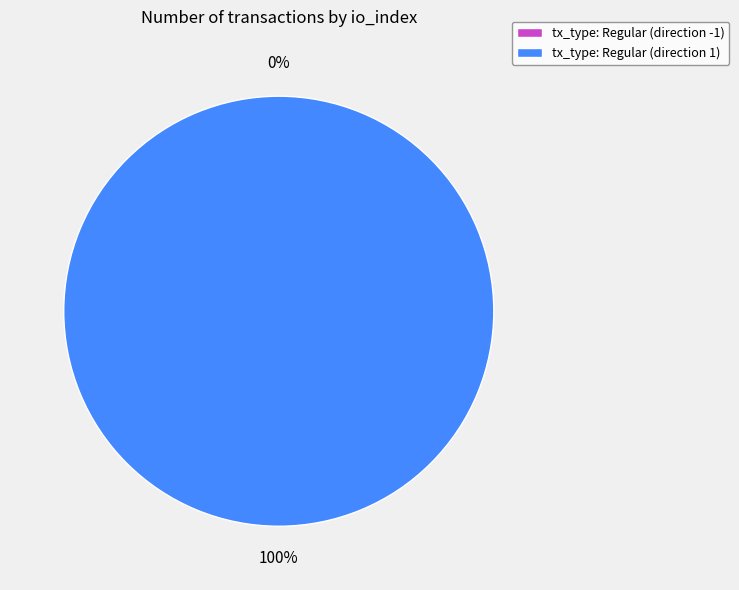

How many slices are in this pie chart?

2